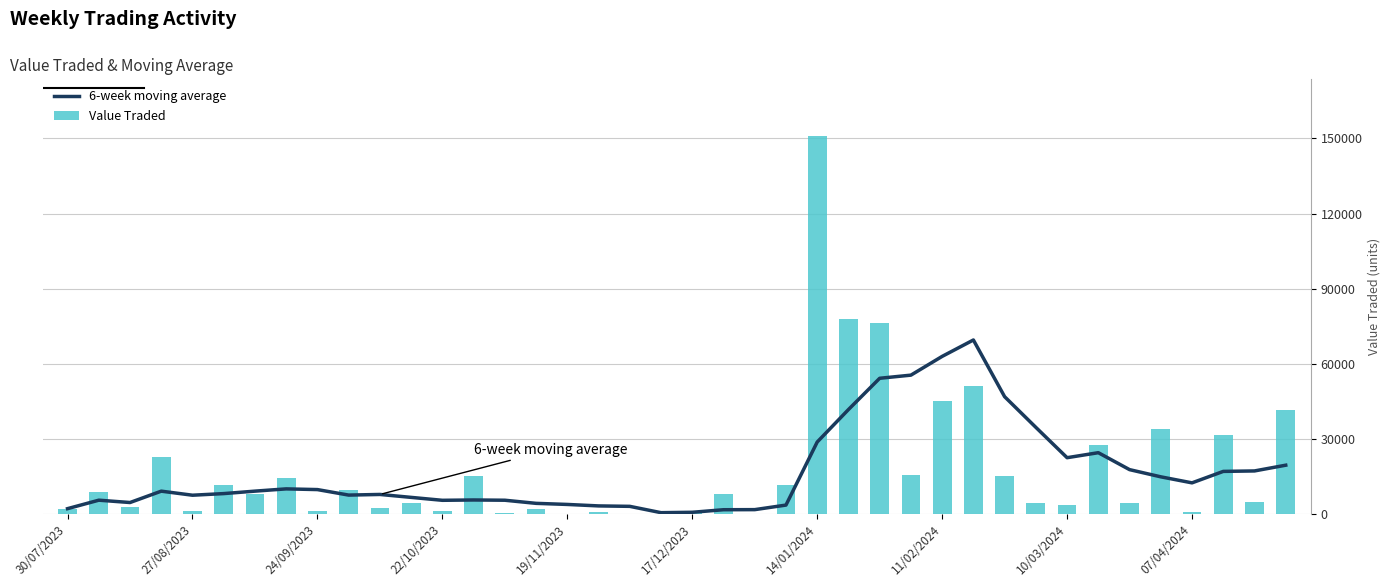

Between 22 and 31, which series saw the biggest shift?

6-week moving average